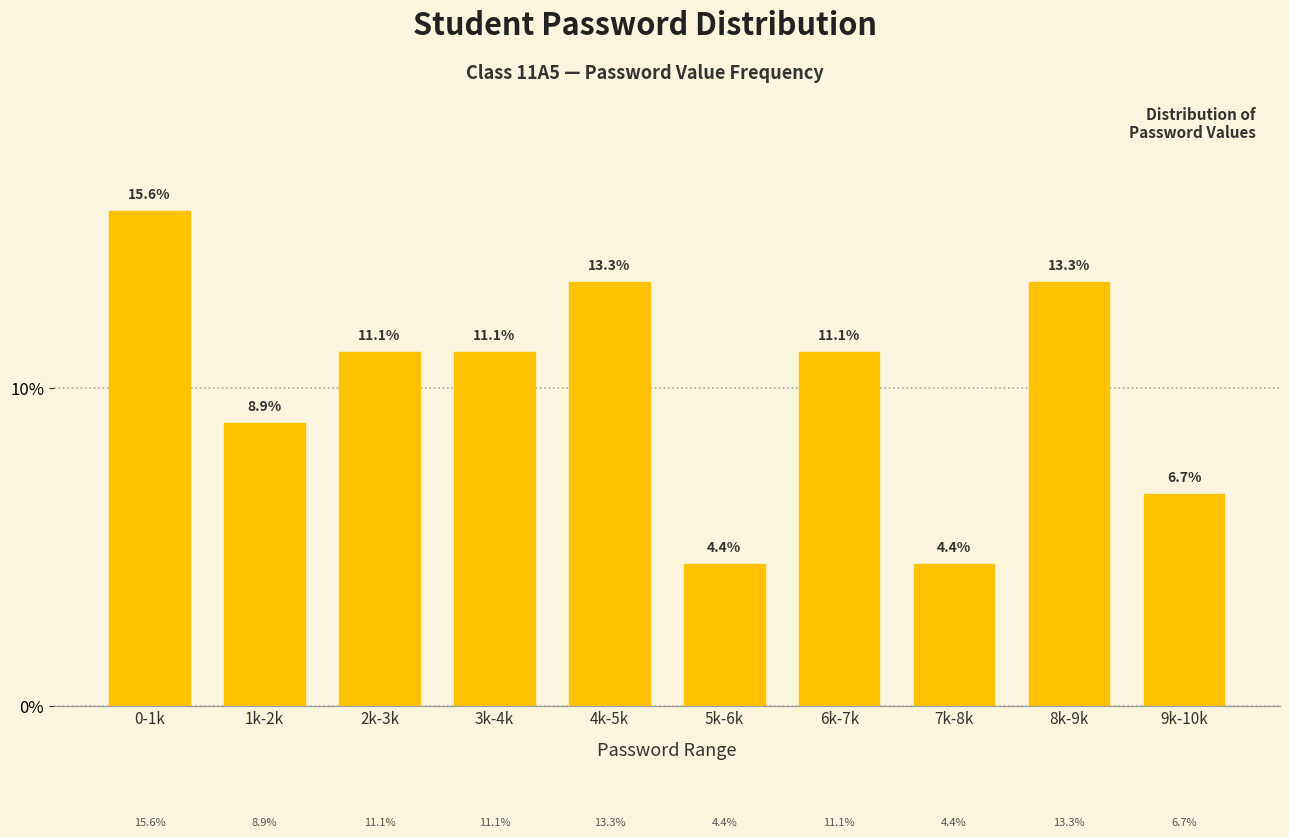

Reading left to right, list all the values displayed in this chart.

15.6	8.9	11.1	11.1	13.3	4.4	11.1	4.4	13.3	6.7